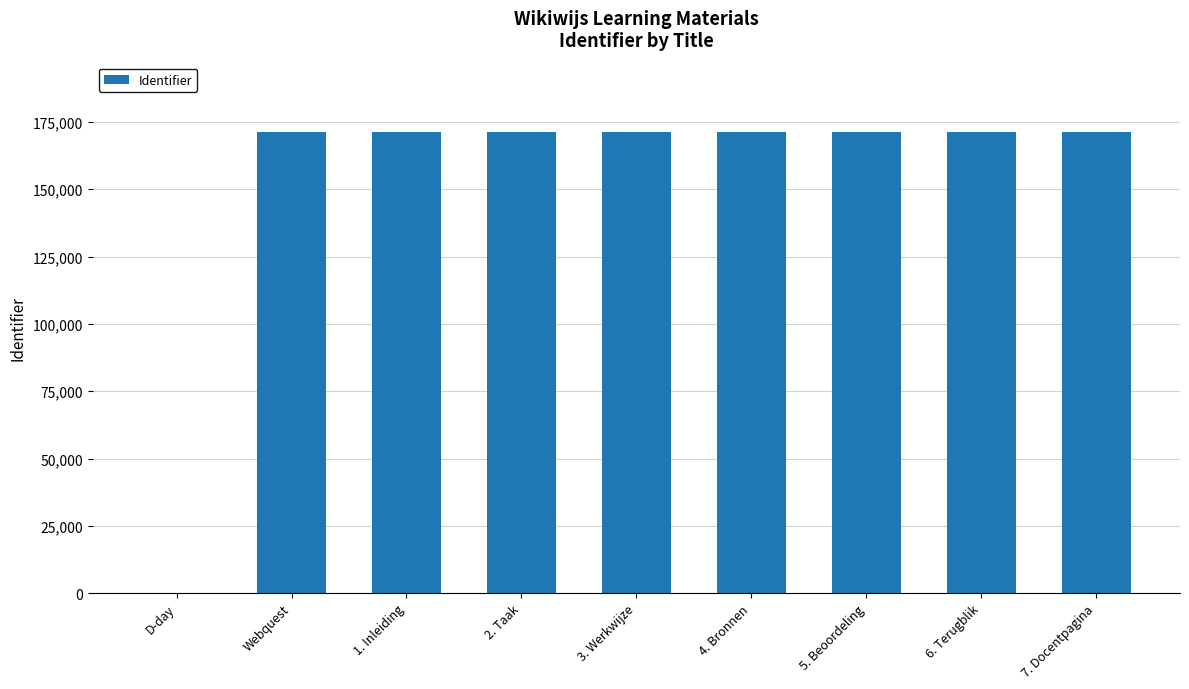

What is the average value?

152244